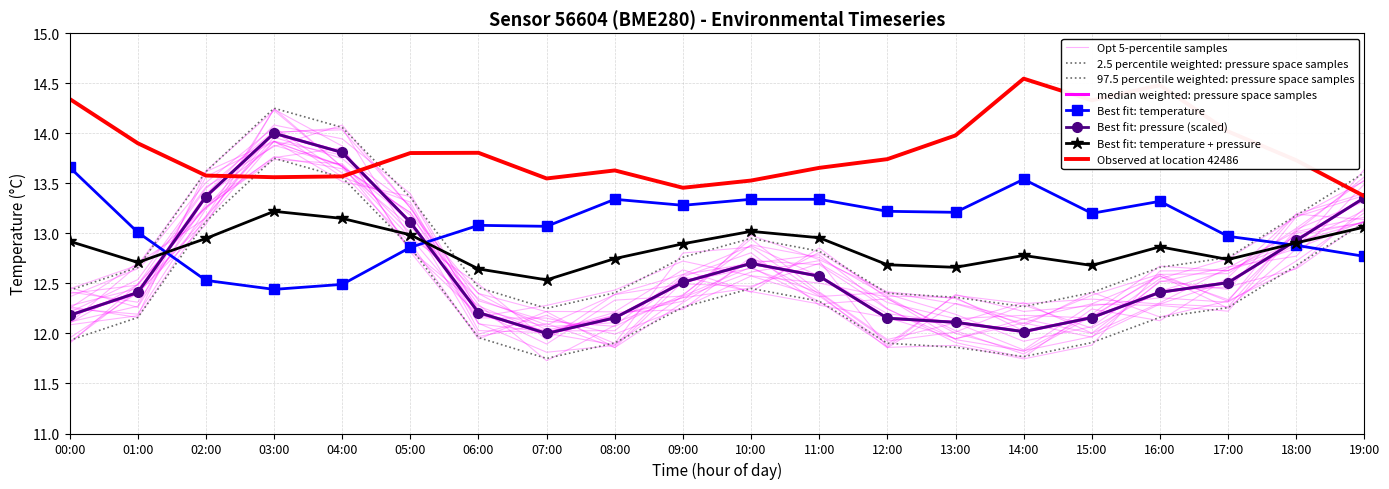

At how many categories does at least one series exceed 12?

20